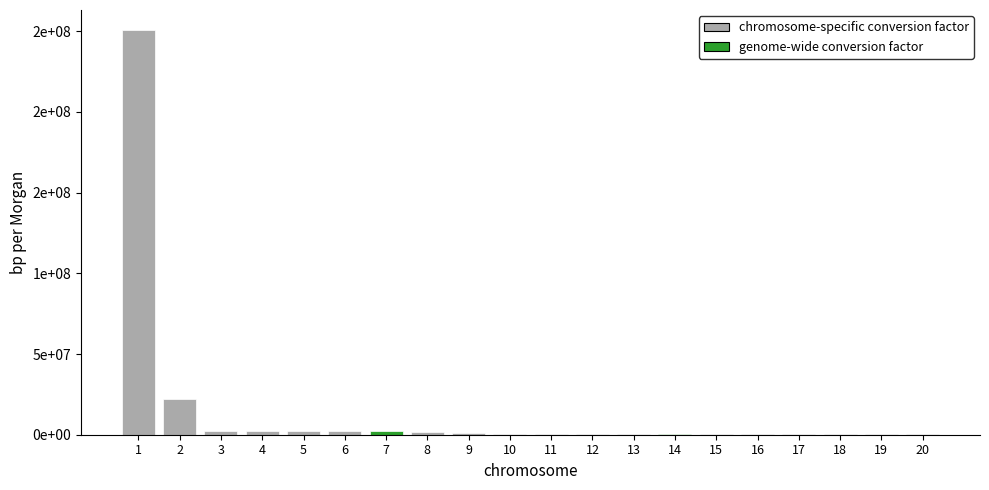

Are the bars grouped side by side (vs. stacked)?

No